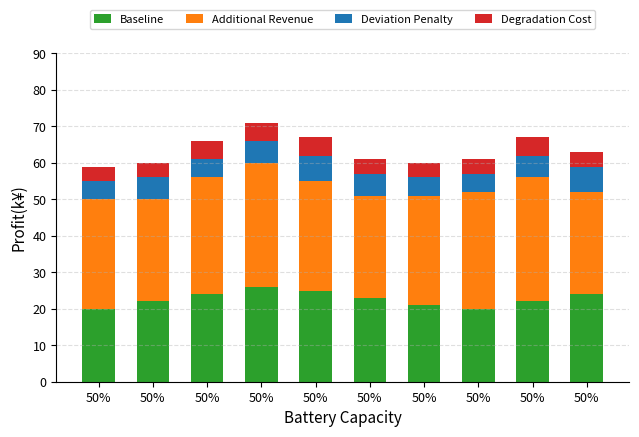

Are the bars horizontal?

No